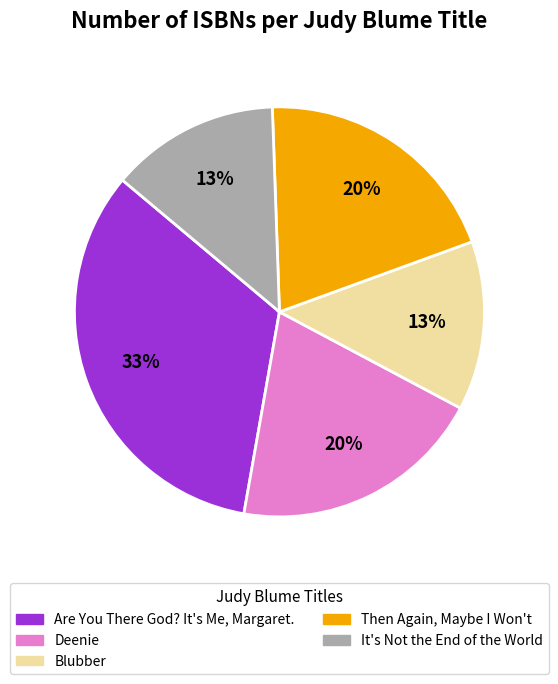

How many segments does this pie chart have?

5